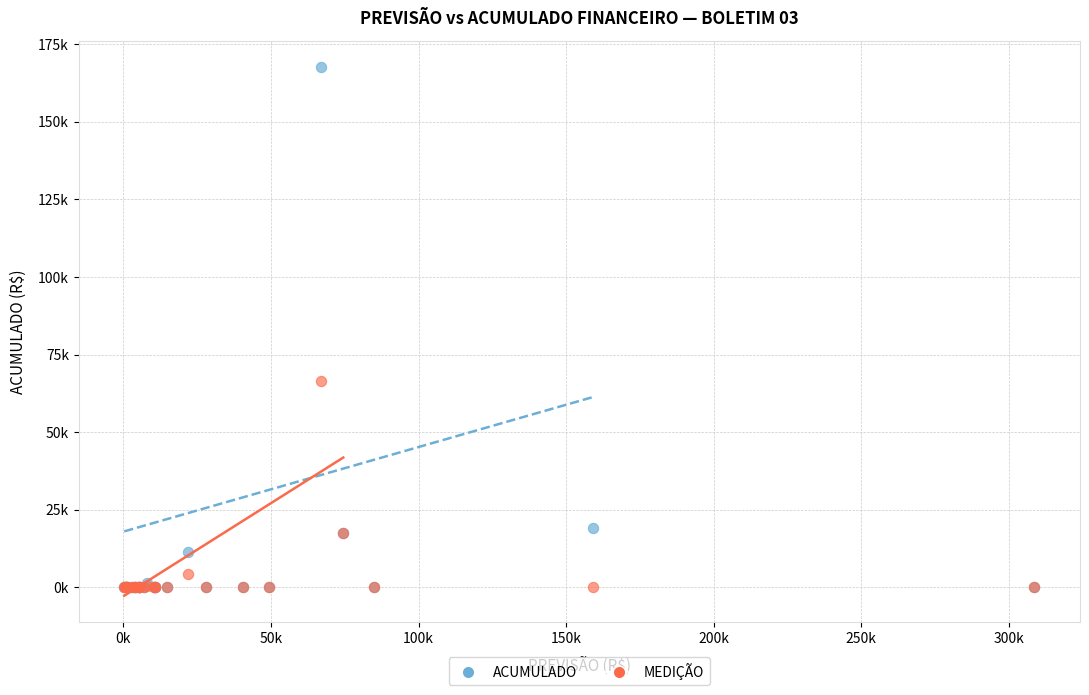

What are all the series names shown in the legend?

ACUMULADO, MEDIÇÃO